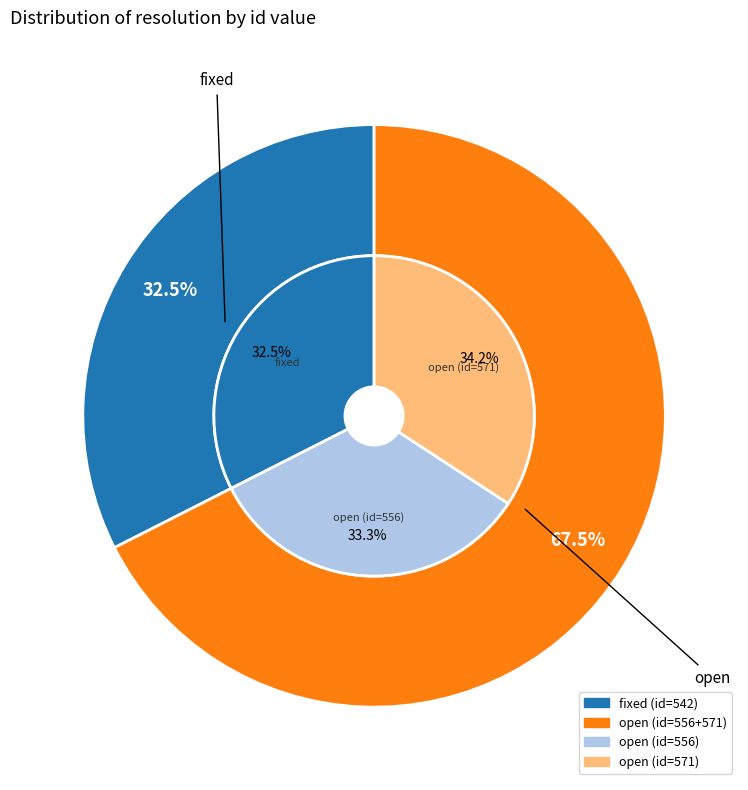

How many slices are in this pie chart?

3